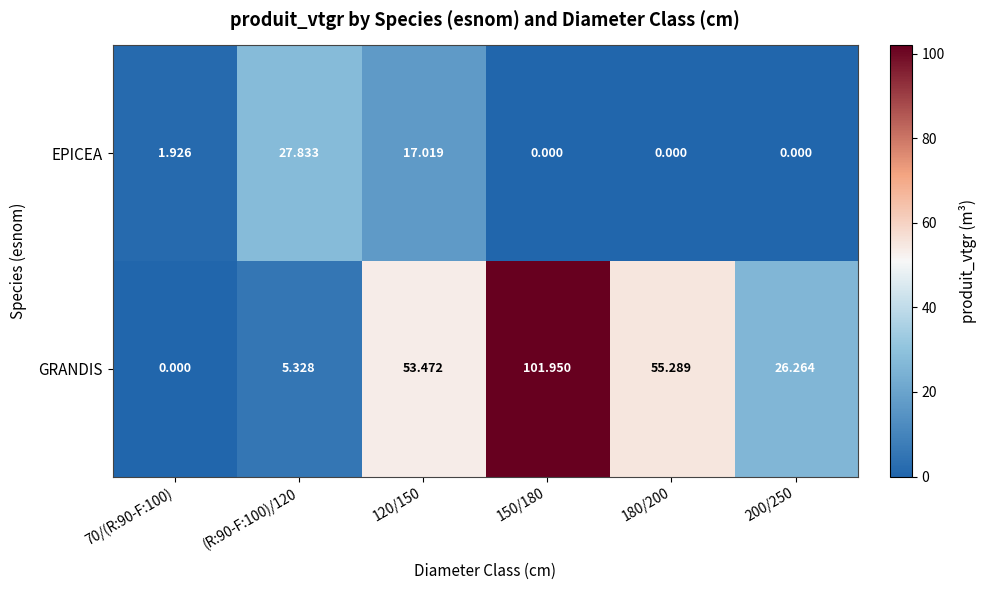

Rank the series by their maximum value, from highest to lowest.

GRANDIS, EPICEA